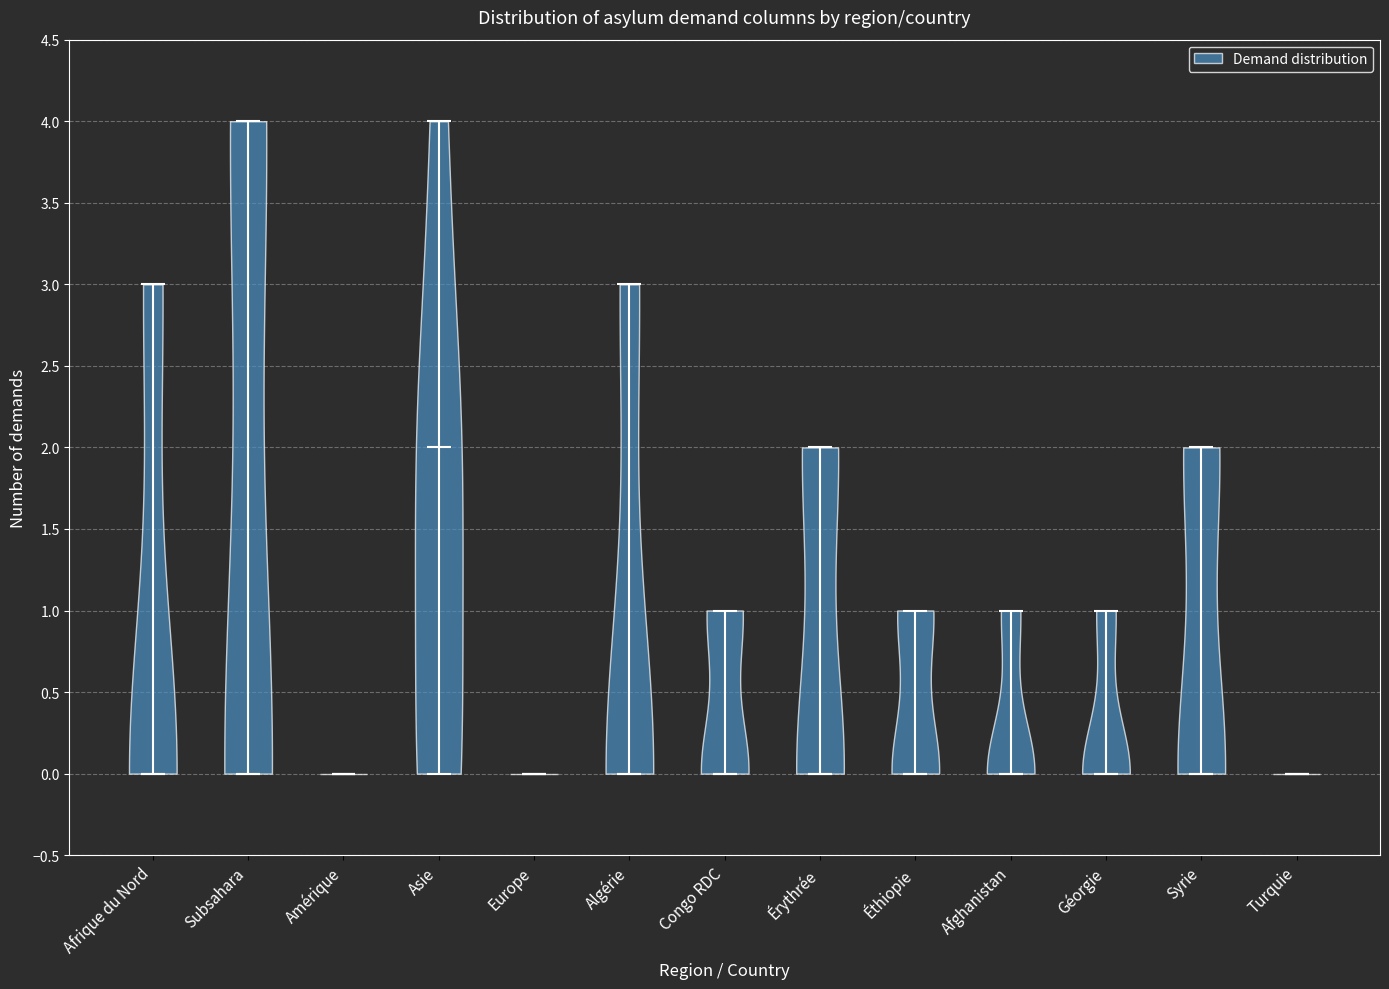

Reading left to right, read every violin against the y-axis: where its median line is, and the lowest and highest points it reaches. The values are not printed on the chart, so give them approximately, as read against the axis.

Afrique du Nord: median line 0, lowest point 0, highest point 3
Subsahara: median line 0, lowest point 0, highest point 4
Amérique: median line 0, lowest point 0, highest point 0
Asie: median line 2, lowest point 0, highest point 4
Europe: median line 0, lowest point 0, highest point 0
Algérie: median line 0, lowest point 0, highest point 3
Congo RDC: median line 0, lowest point 0, highest point 1
Érythrée: median line 0, lowest point 0, highest point 2
Éthiopie: median line 0, lowest point 0, highest point 1
Afghanistan: median line 0, lowest point 0, highest point 1
Géorgie: median line 0, lowest point 0, highest point 1
Syrie: median line 0, lowest point 0, highest point 2
Turquie: median line 0, lowest point 0, highest point 0